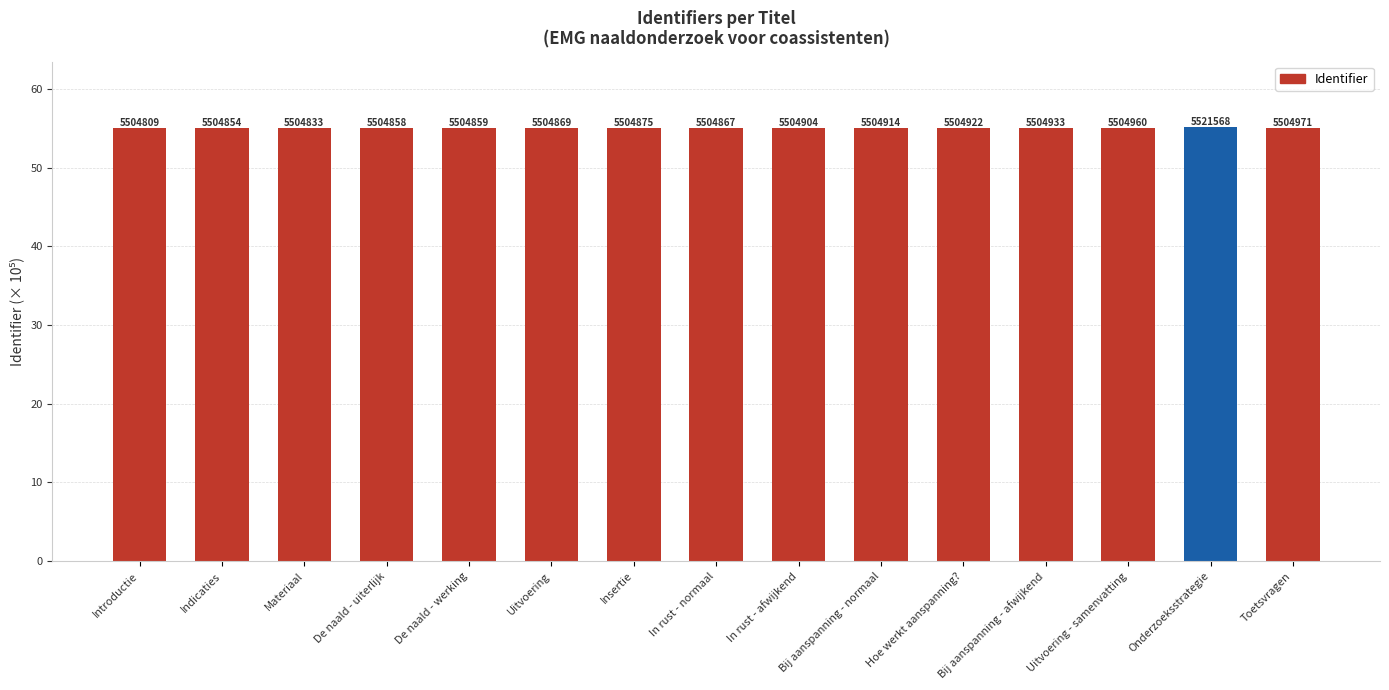

Reading right to left, extract all data points from this chart.

55.0	55.2	55.0	55.0	55.0	55.0	55.0	55.0	55.0	55.0	55.0	55.0	55.0	55.0	55.0